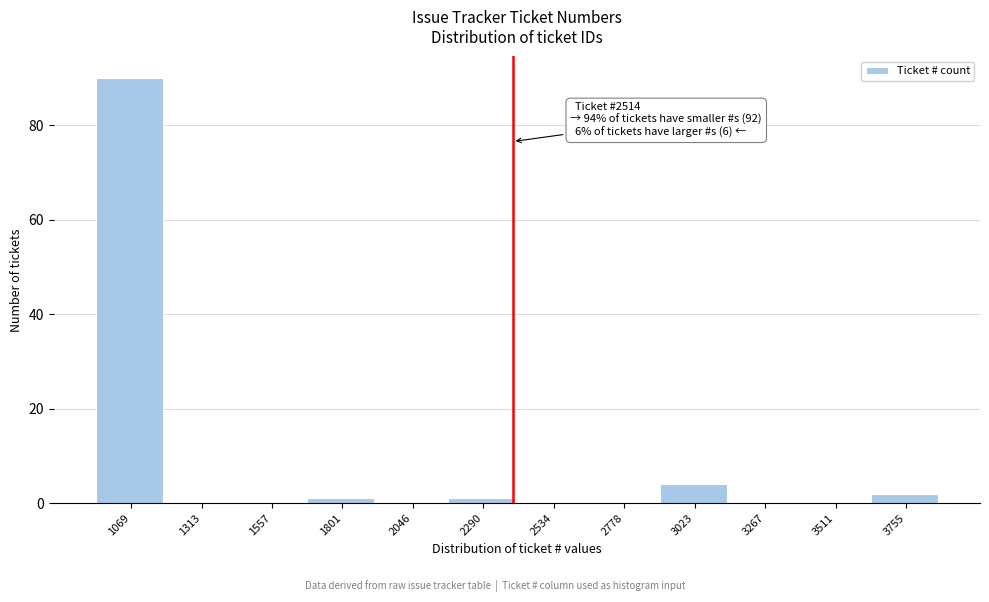

Reading left to right, transcribe all the data shown in this chart.

1069=90	1313=0	1557=0	1801=1	2046=0	2290=1	2534=0	2778=0	3023=4	3267=0	3511=0	3755=2